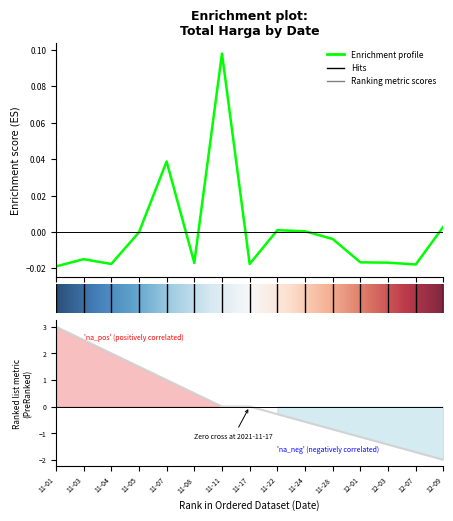

Which has a higher value, 11-11 or 11-01?

11-11